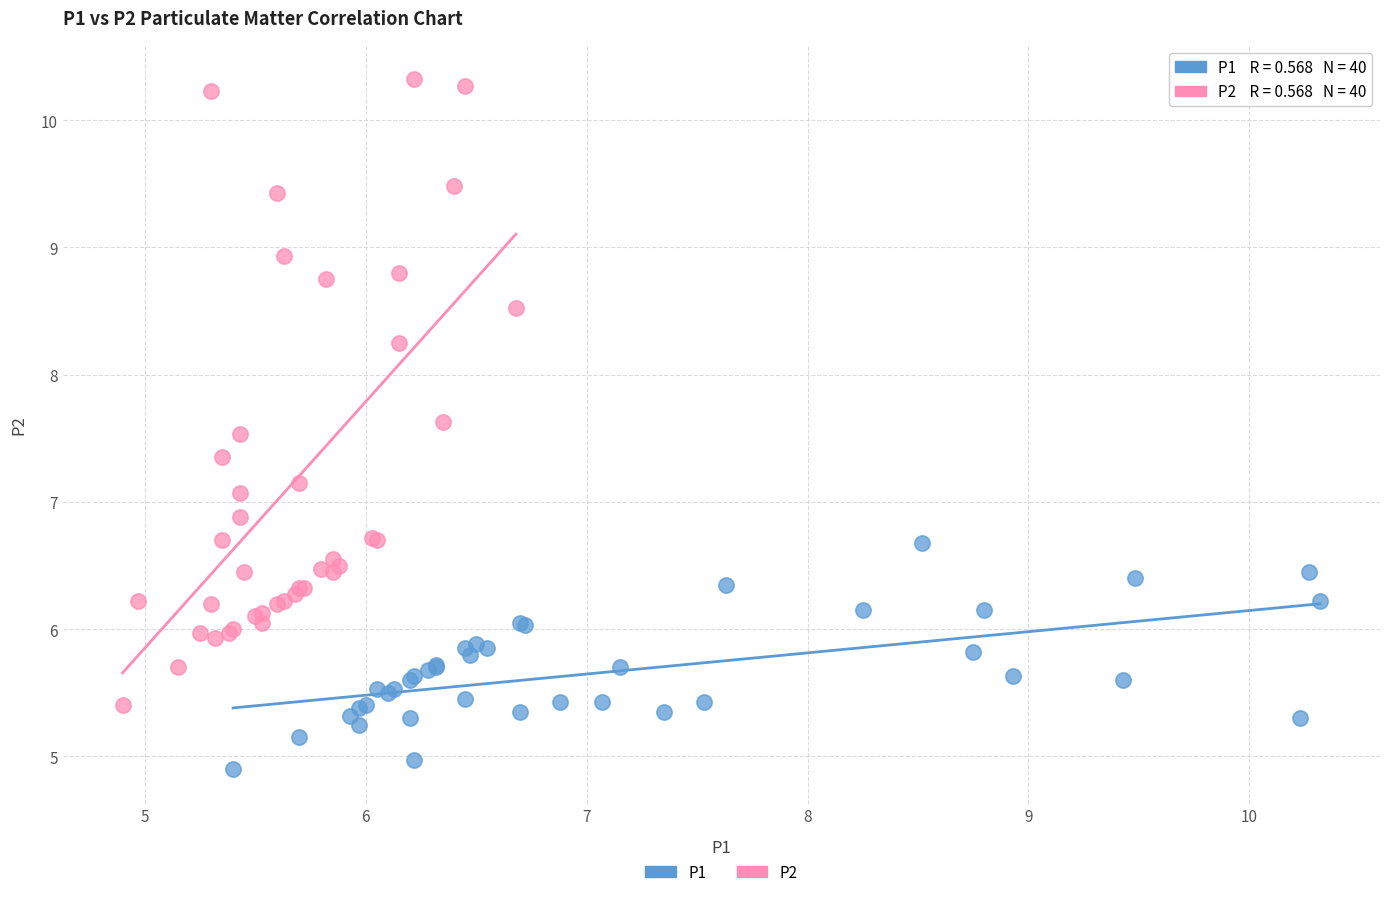

Which series has the largest Y range (max minus min)?

P2